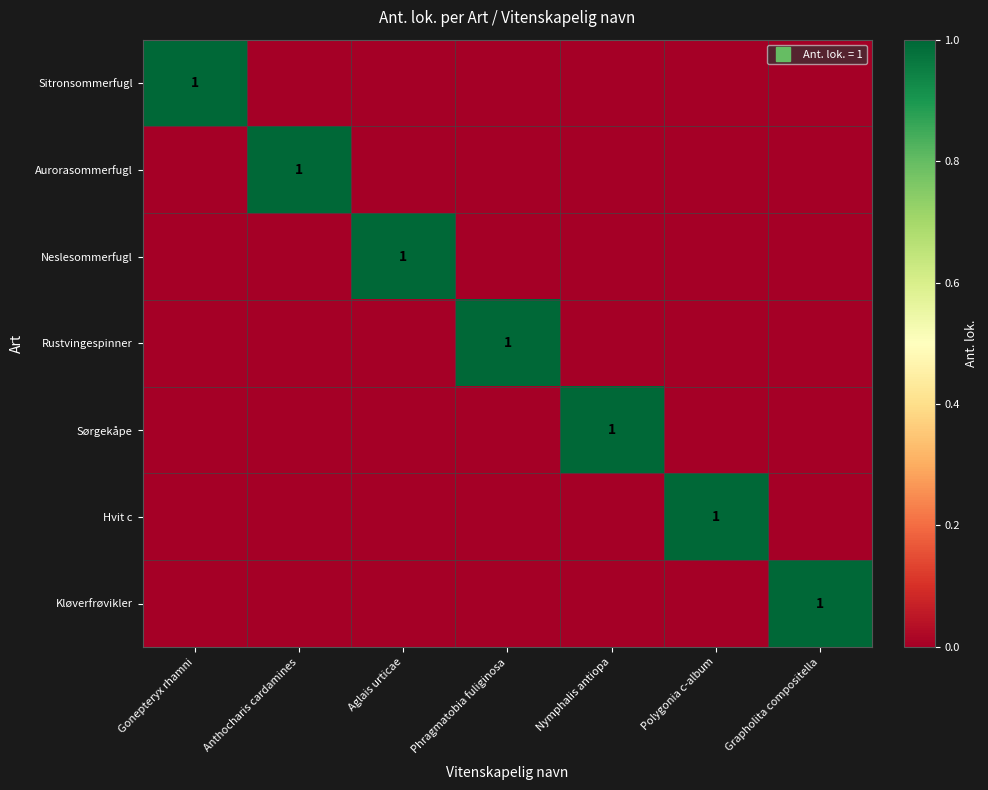

Count the number of categories in the chart.

7